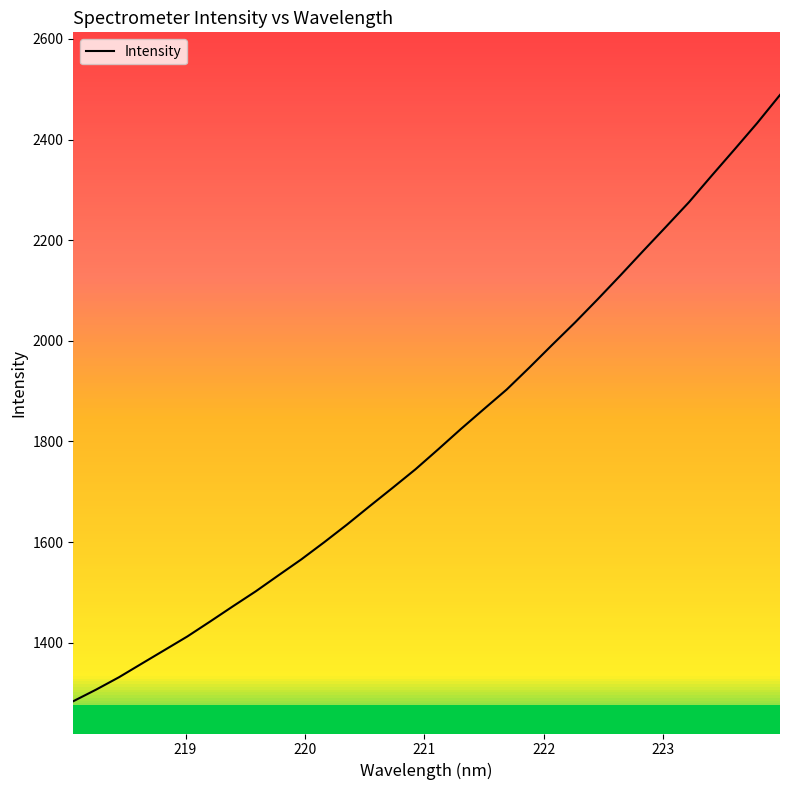

What is the maximum value shown in the chart?

2488.8